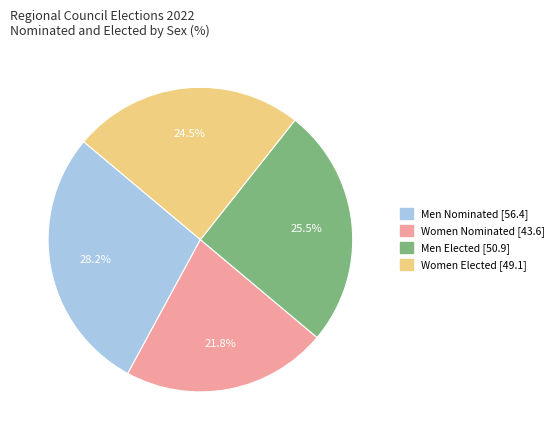

Is there any slice that represents more than half of the pie?

No